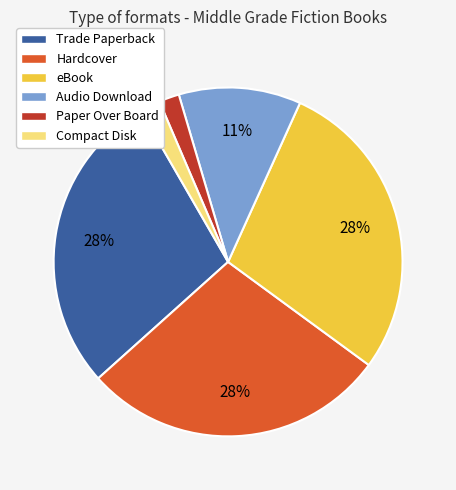

What is the ratio of the value at Audio Download to the value at Trade Paperback?

0.4